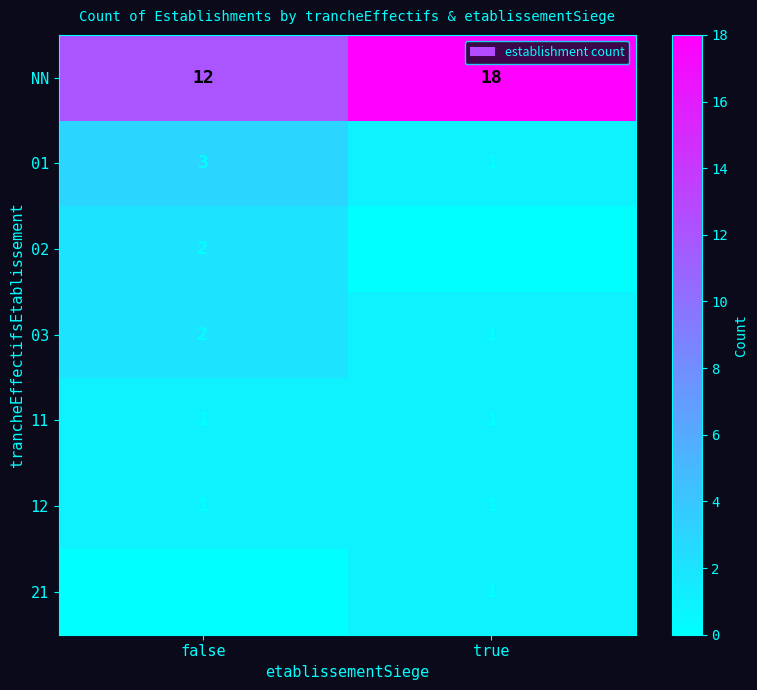

Is it true that 03 equals 2 at false?

True